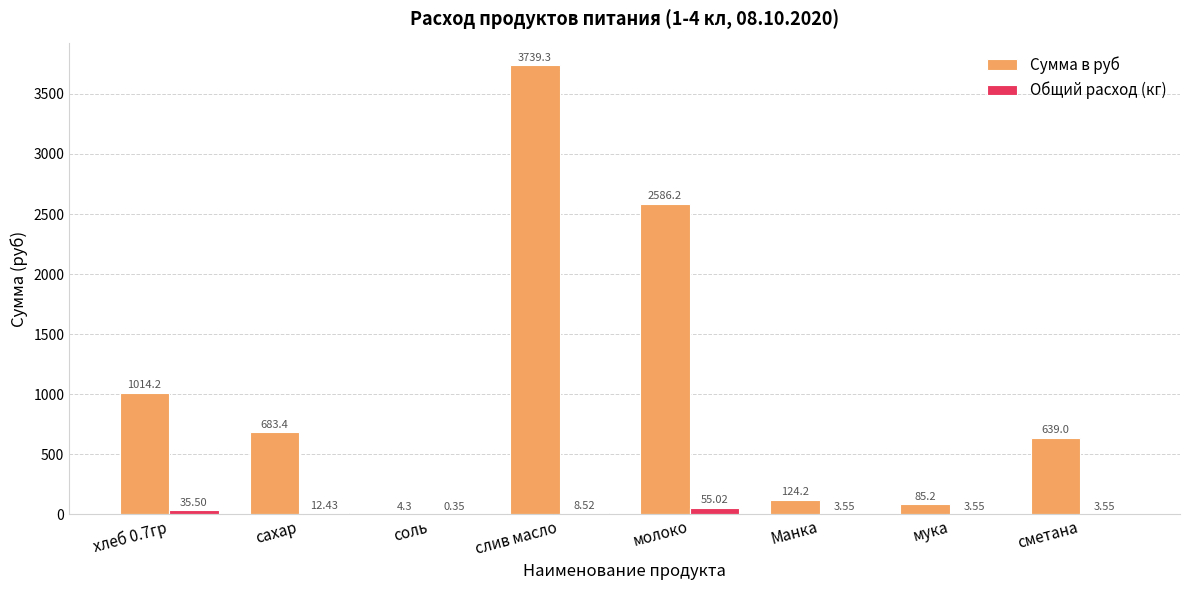

What is the sum of the Сумма в руб values at молоко and слив масло?

6325.5